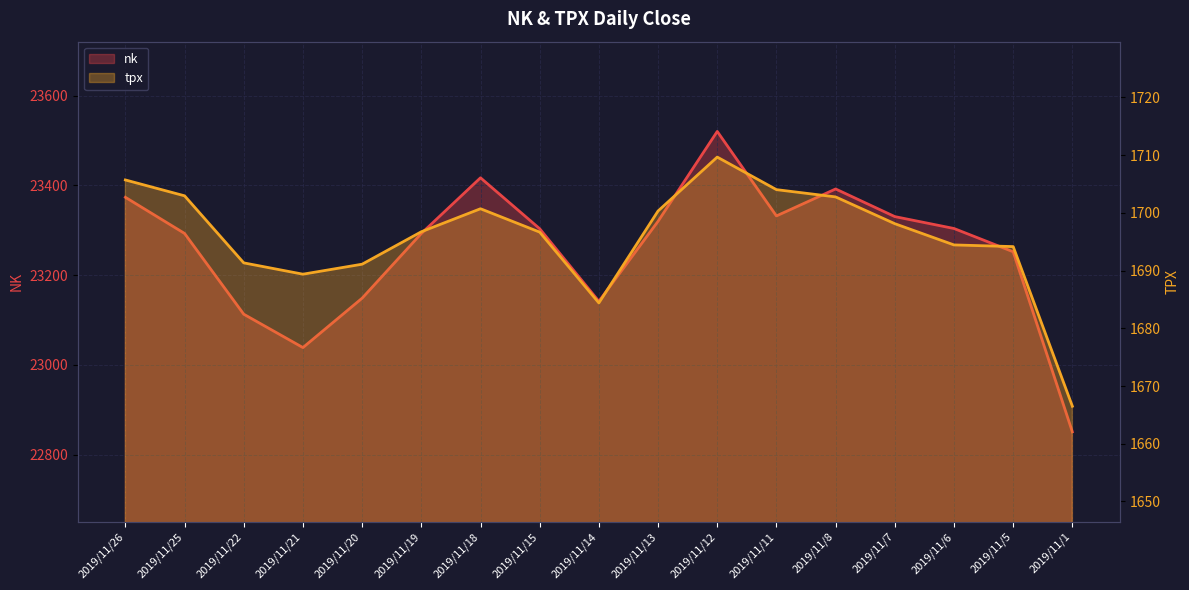

True or false: nk and tpx cross at least once.

False